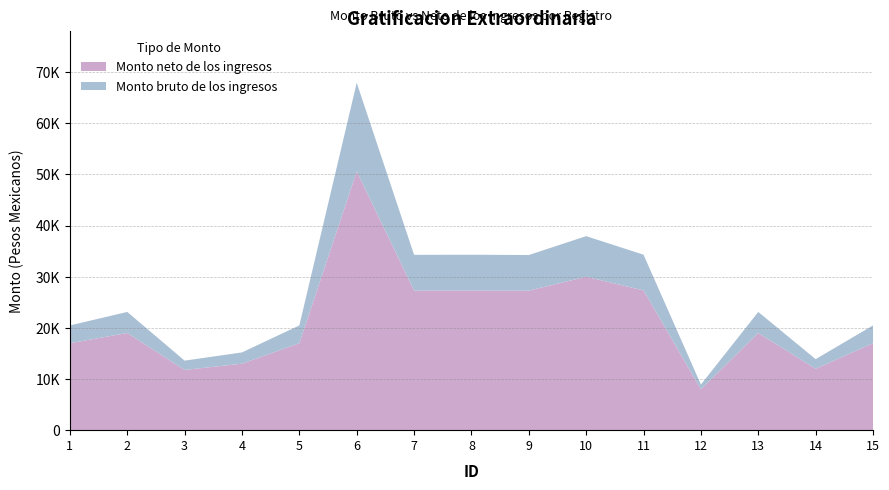

Does the chart have visible grid lines?

Yes